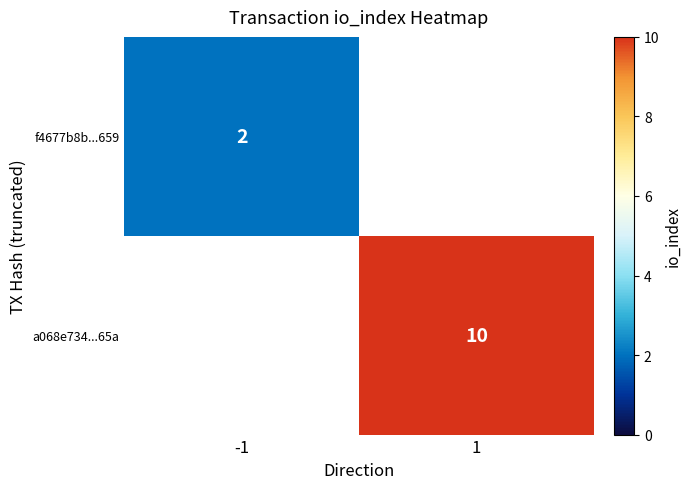

The value of f4677b8b...659 at -1 is 3. True or false?

False